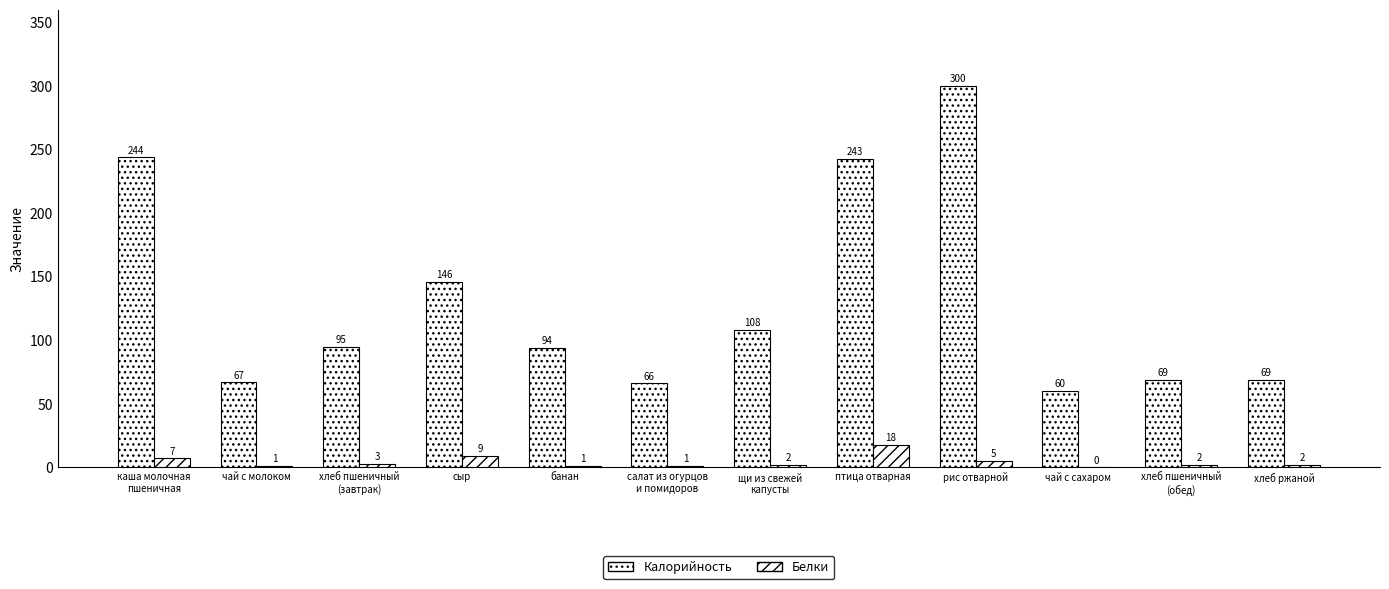

Where does the Белки series first go above 2?

каша молочная
пшеничная